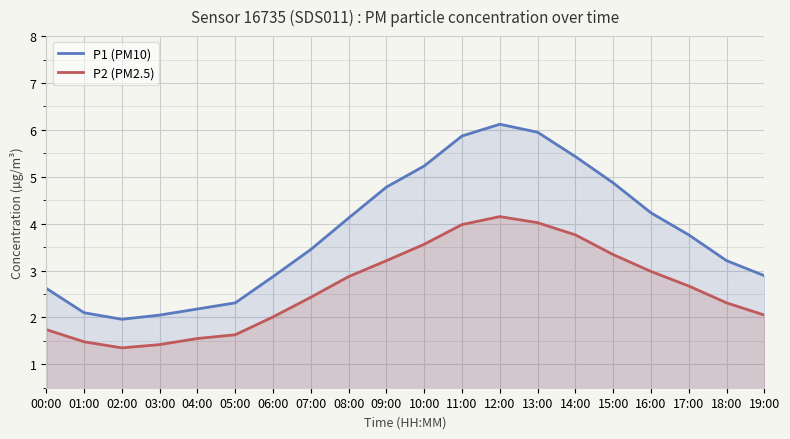

How many lines are shown in the chart?

2